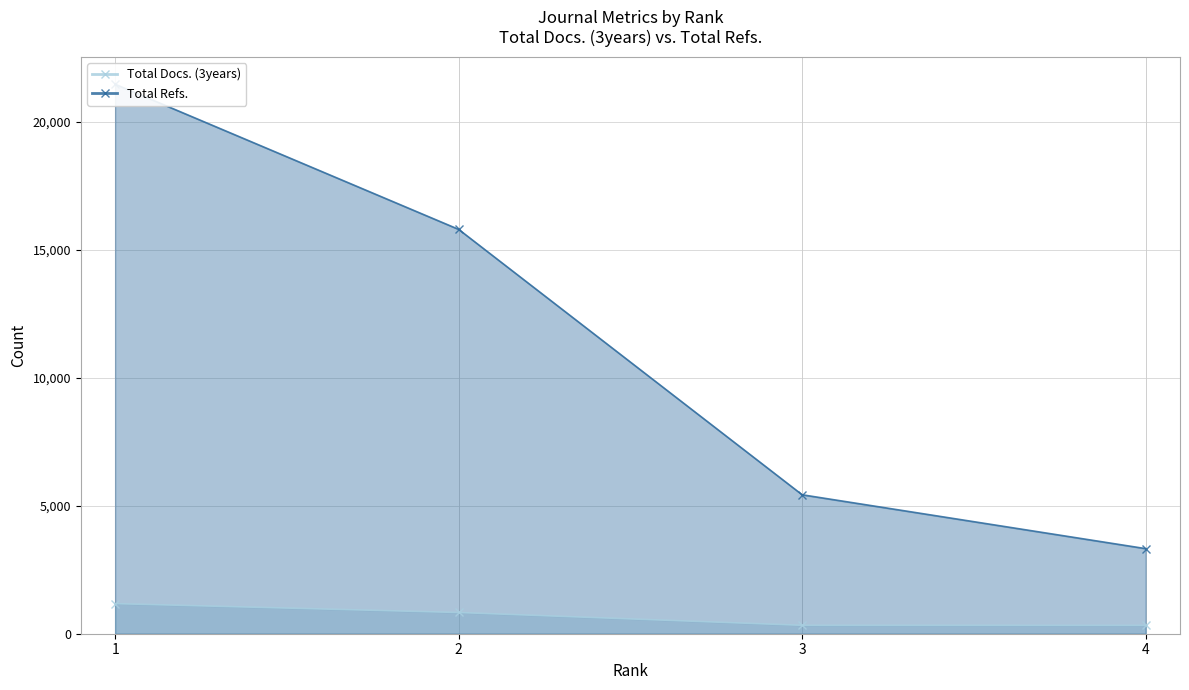

Which label corresponds to the largest value in the chart?

1